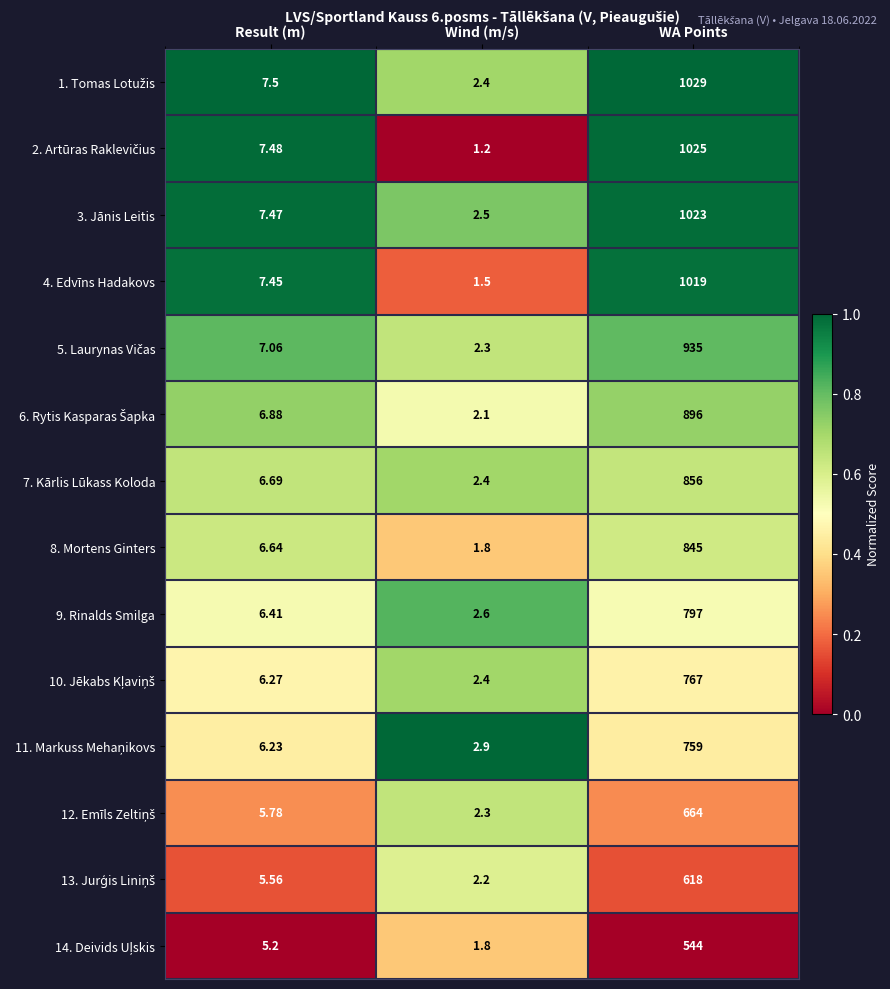

What is the spread (max minus min) of values at WA Points?

485.0